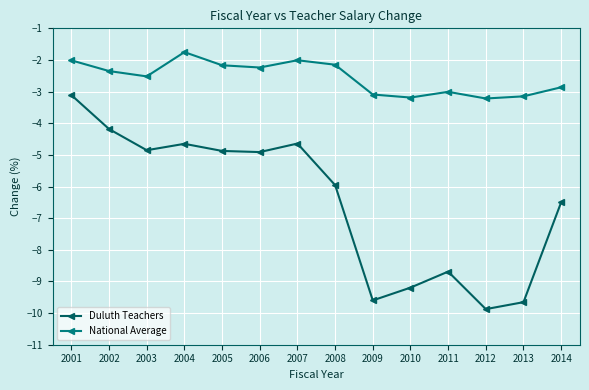

At which label does Duluth Teachers first exceed -4?

2001